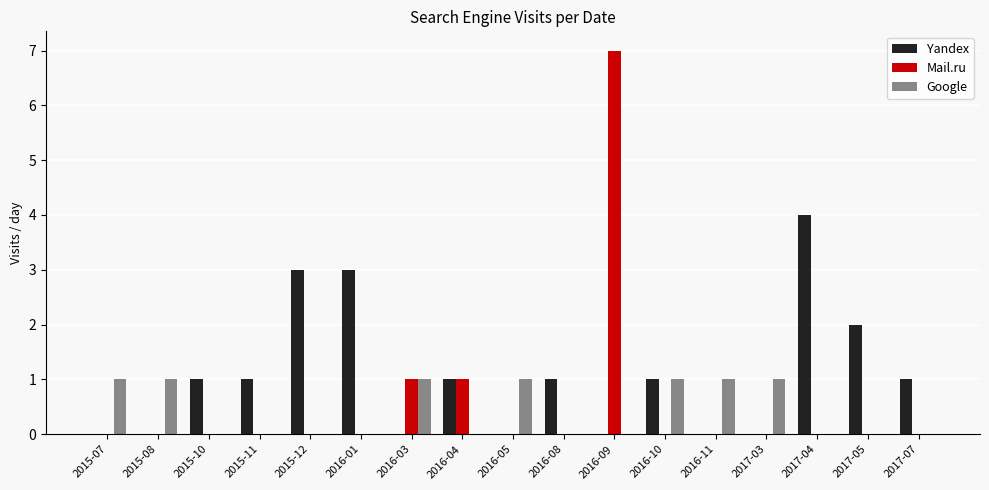

Which label corresponds to the largest value in the chart?

2016-09